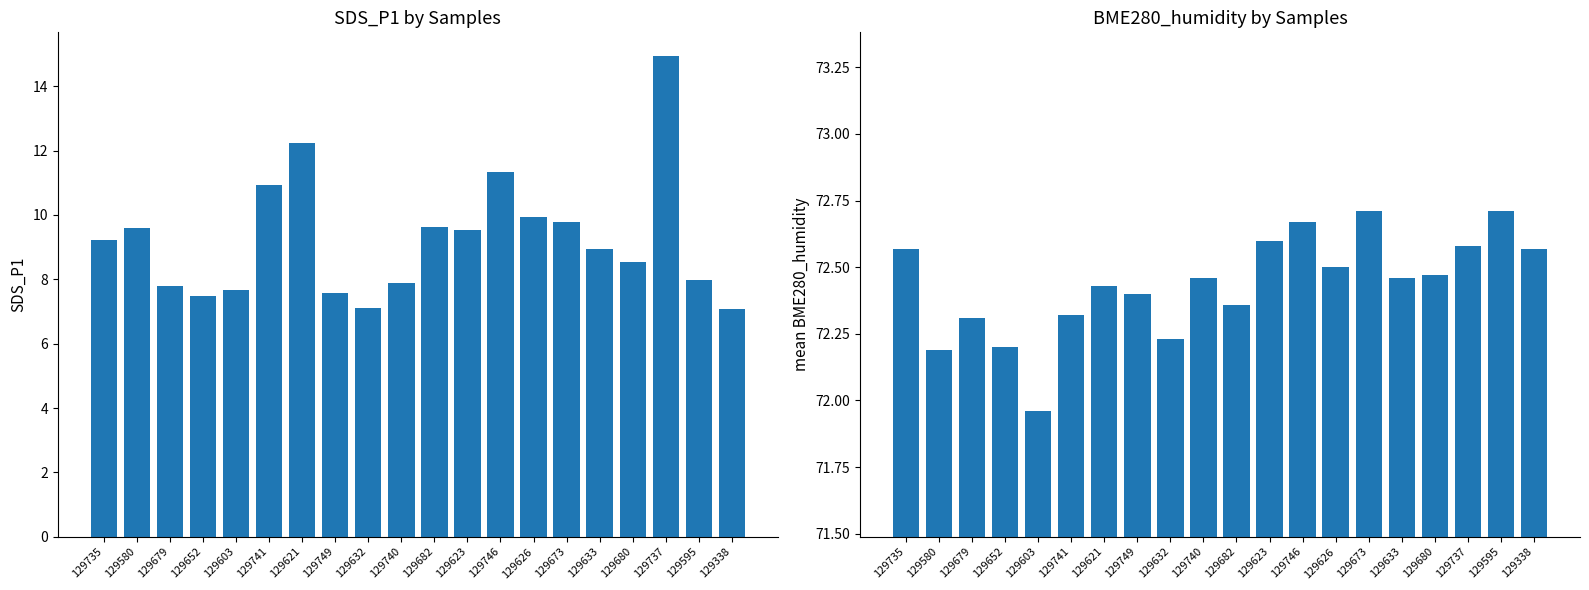

What is the sum of the SDS_P1 values at 129595 and 129632?

15.1